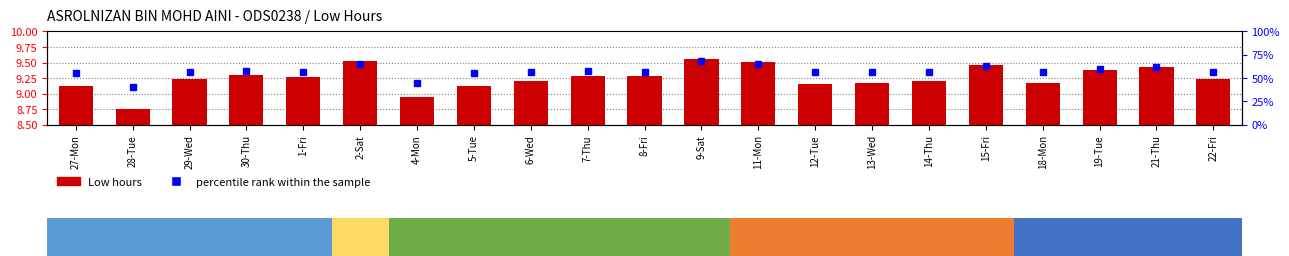

Read the value at 30-Thu.

9.3